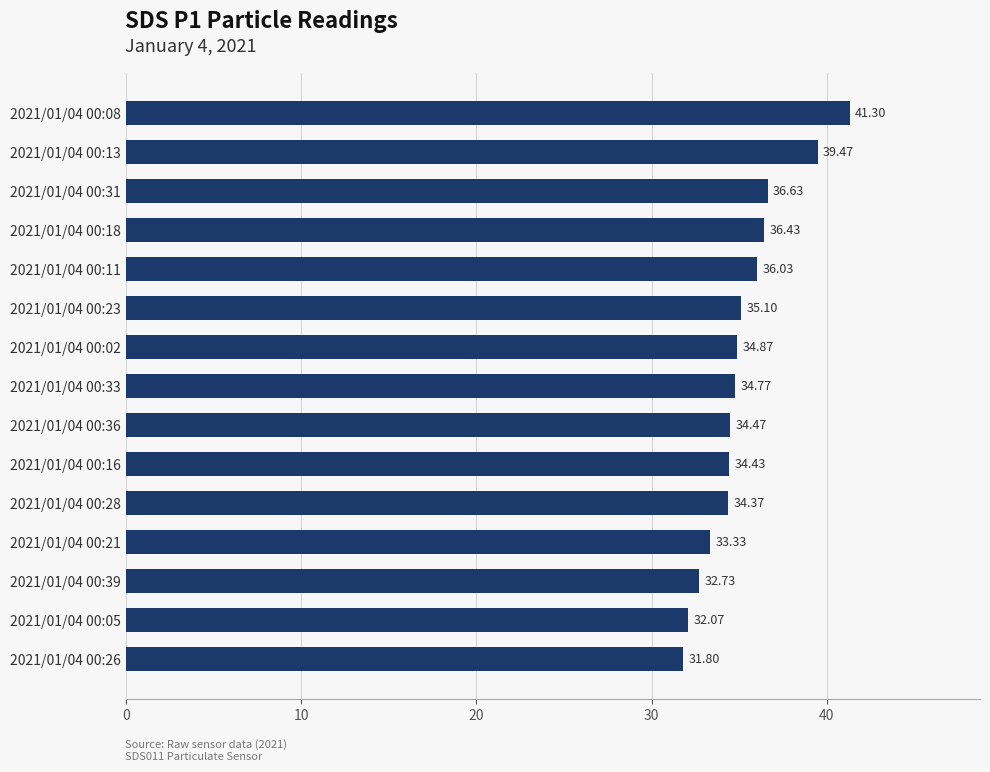

List the labels in order of value, smallest first.

2021/01/04 00:26, 2021/01/04 00:05, 2021/01/04 00:39, 2021/01/04 00:21, 2021/01/04 00:28, 2021/01/04 00:16, 2021/01/04 00:36, 2021/01/04 00:33, 2021/01/04 00:02, 2021/01/04 00:23, 2021/01/04 00:11, 2021/01/04 00:18, 2021/01/04 00:31, 2021/01/04 00:13, 2021/01/04 00:08